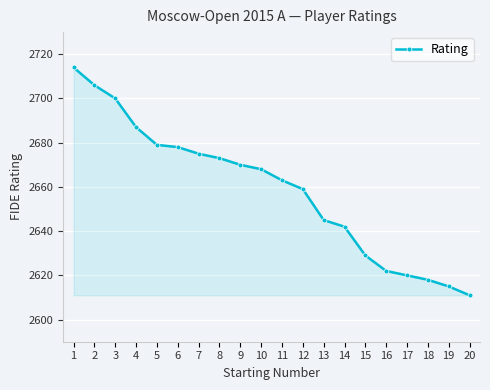

What is the value of the 7th point from the left?

2675